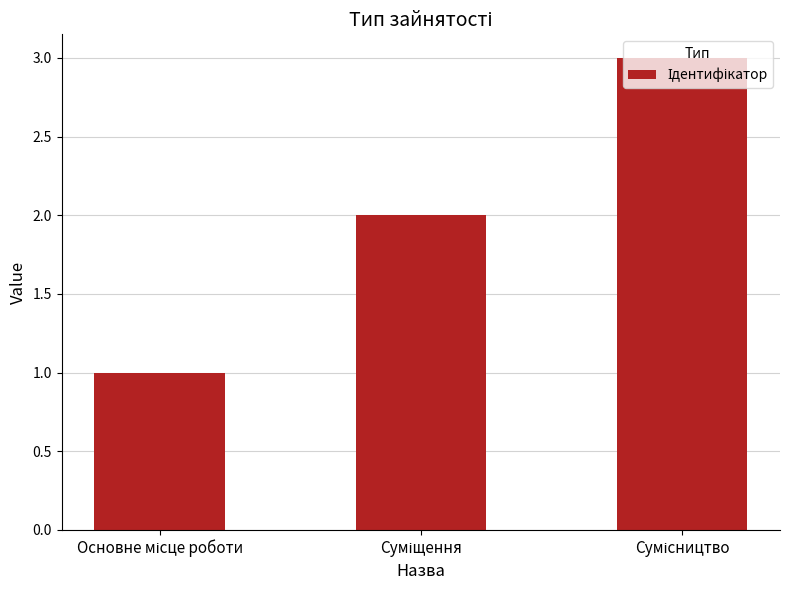

How many bars are there in total?

3